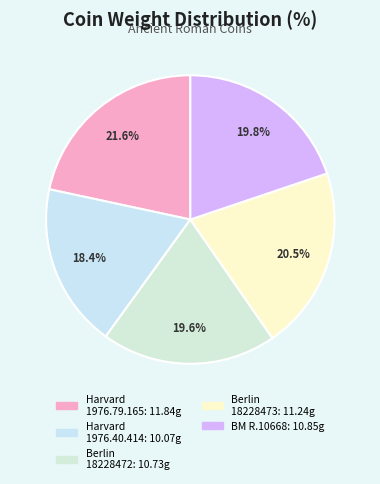

How many slices are in this pie chart?

5